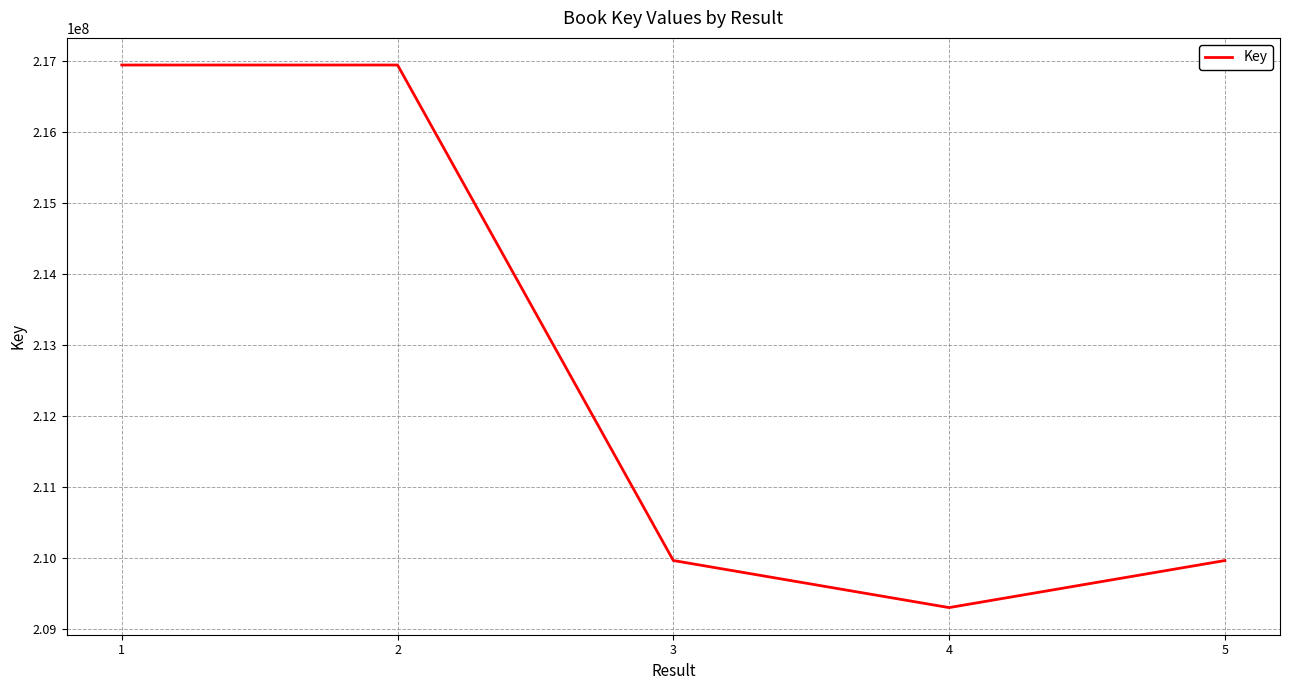

Is it true that the value at 5 is 209962552?

True